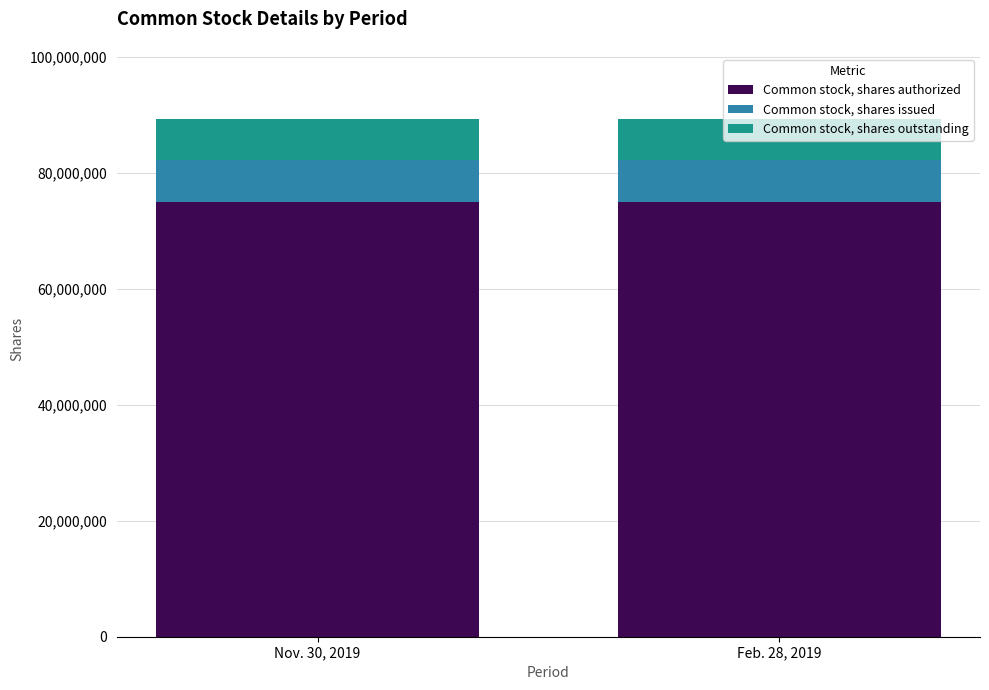

What is the total value across all series at Nov. 30, 2019?

89200000